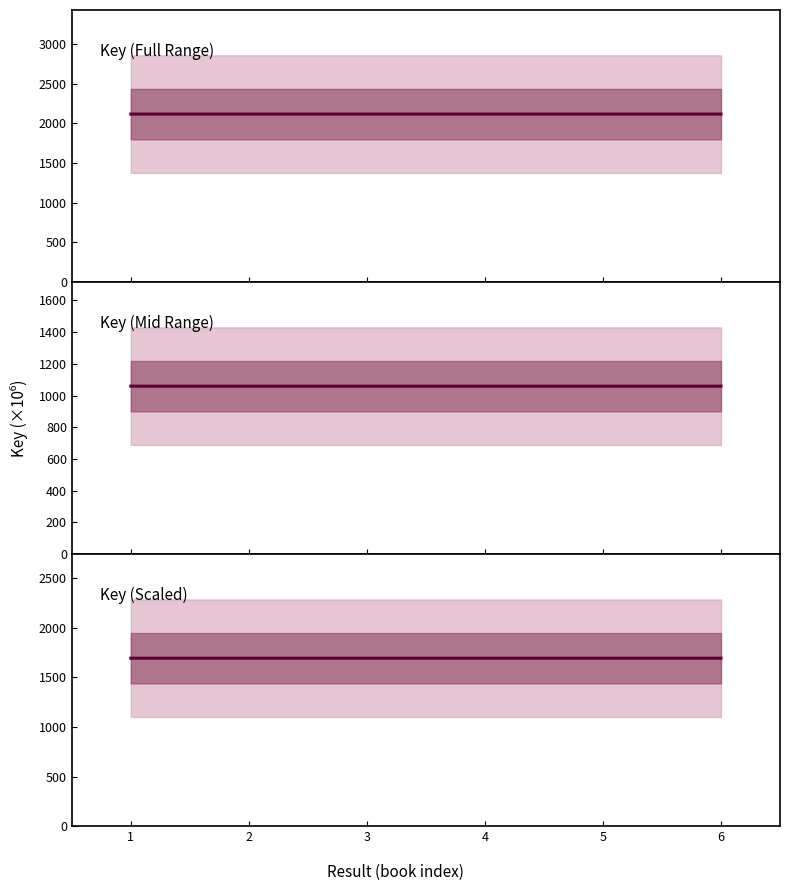

How many points are lower than both their immediate neighbors (excluding endpoints)?

2